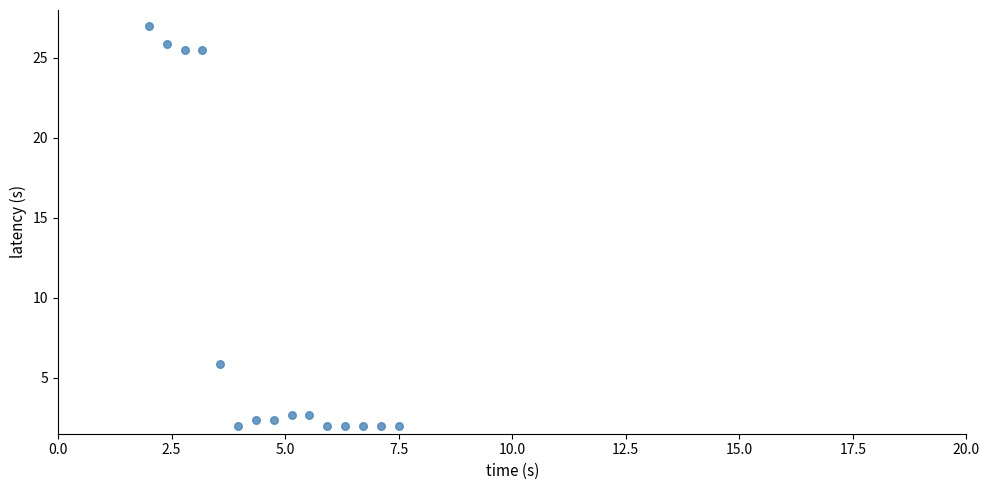

What is the range of X values (max minus min)?

5.5